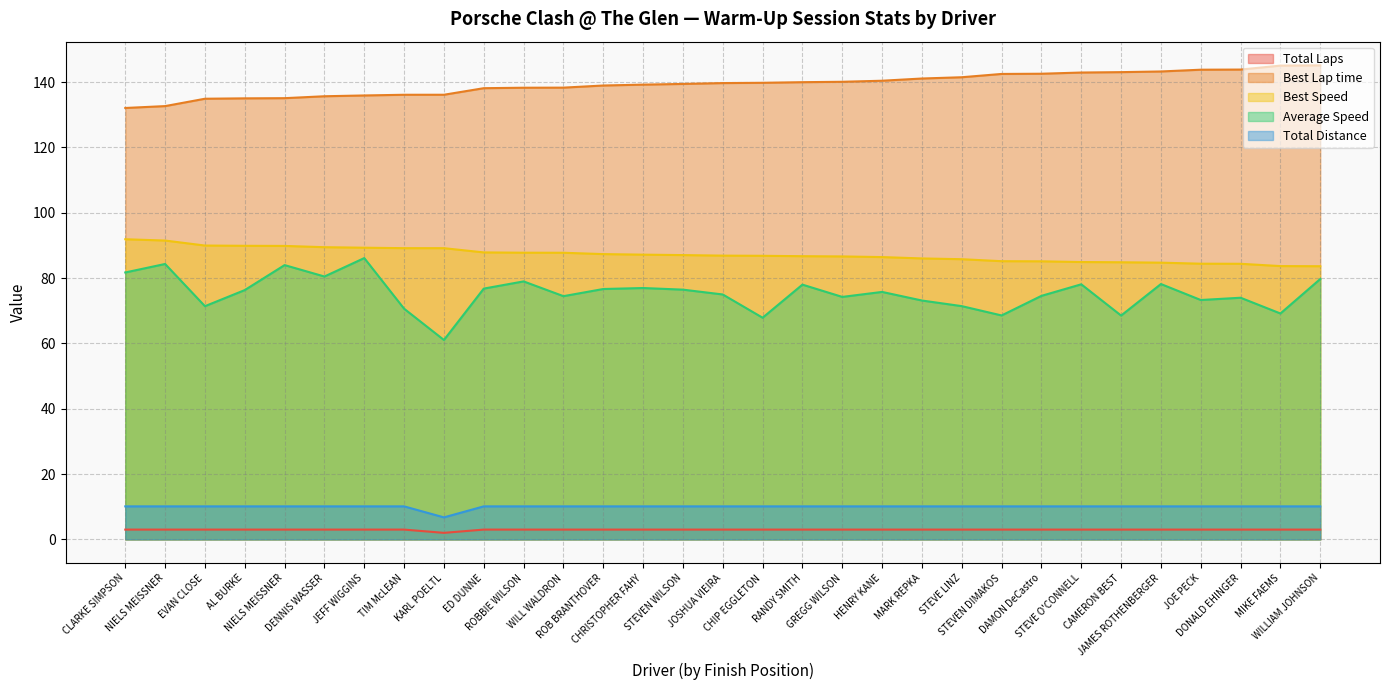

True or false: Average Speed and Best Speed cross at least once.

False